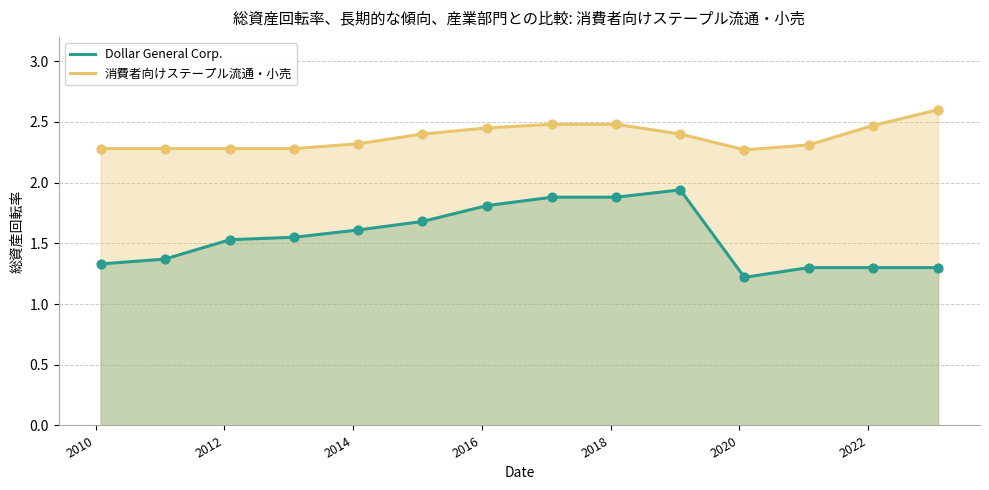

What is the greatest value displayed?

2.6